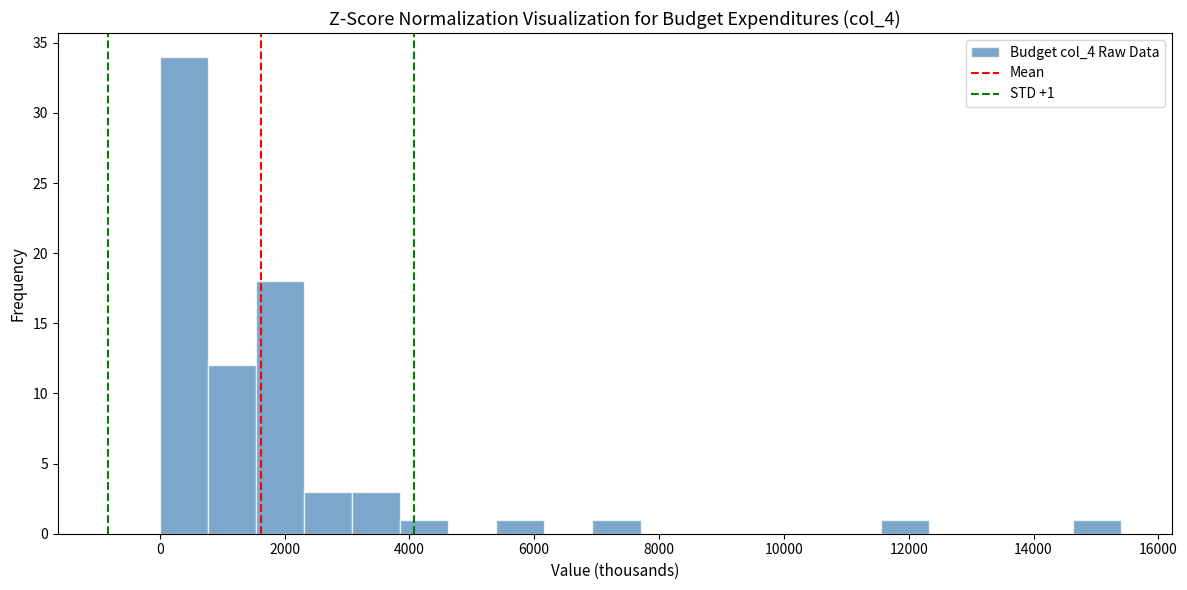

Read against the x-axis, roughly where is the centre of the tallest bar?

400